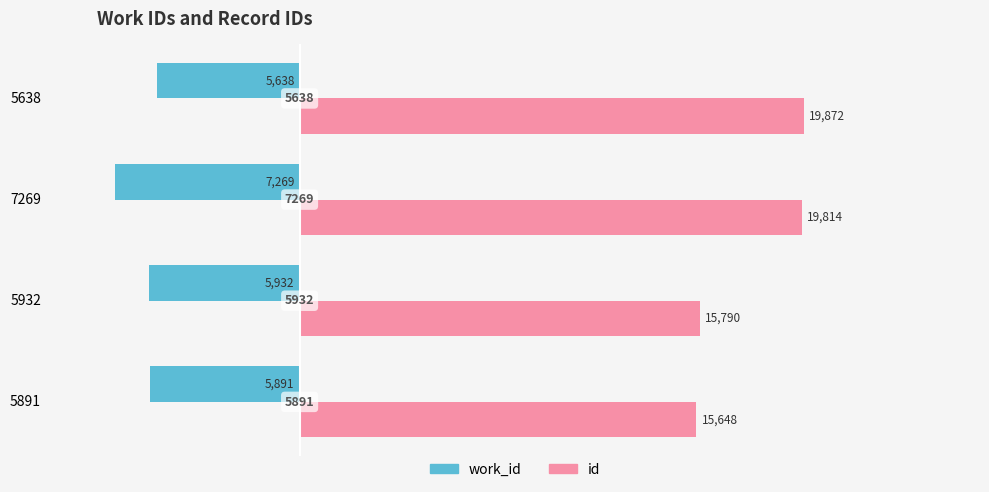

What are all the series names shown in the legend?

work_id, id